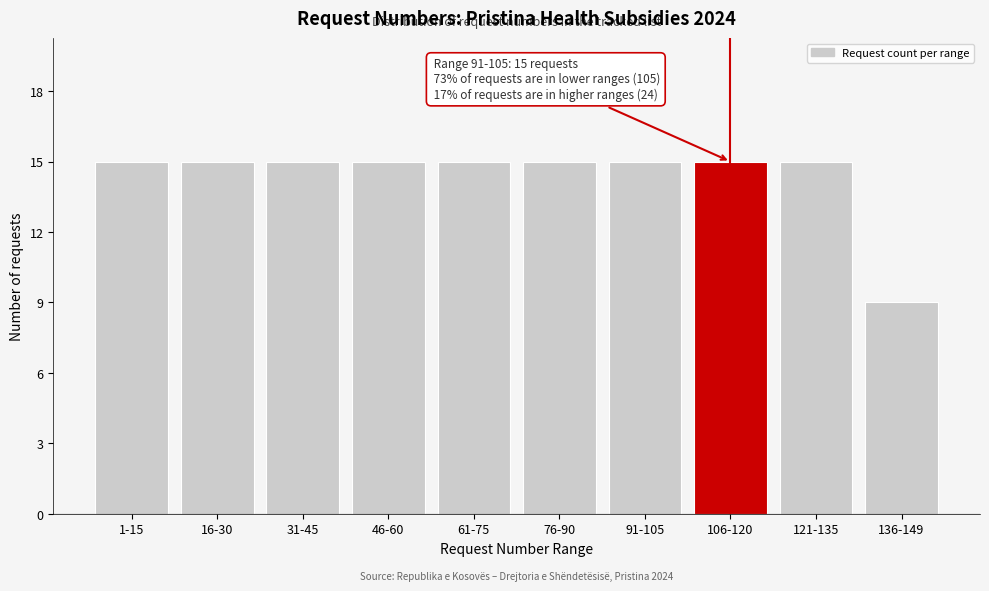

Reading left to right, extract all data points from this chart.

15	15	15	15	15	15	15	15	15	9